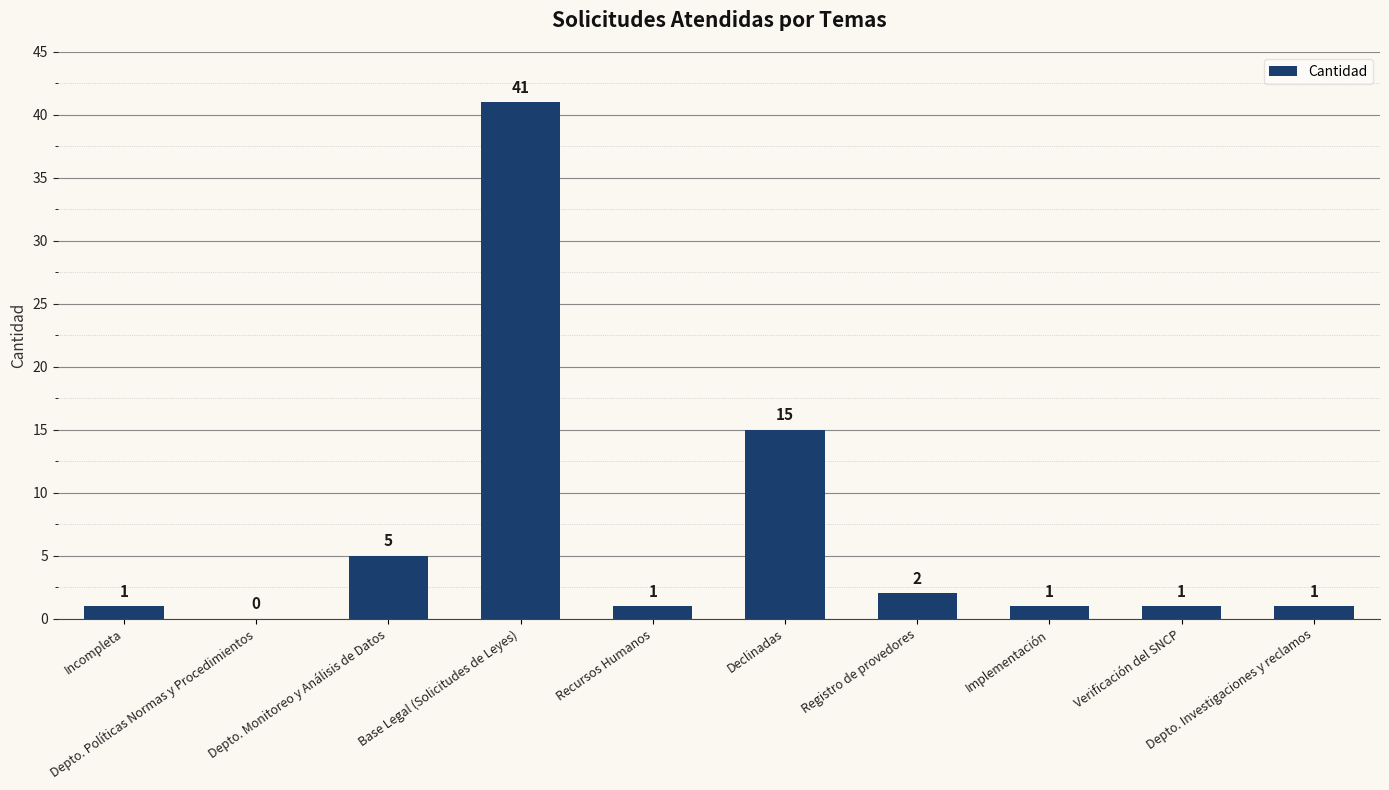

Reading left to right, list all the values displayed in this chart.

Incompleta=1	Depto. Políticas Normas y Procedimientos=0	Depto. Monitoreo y Análisis de Datos=5	Base Legal (Solicitudes de Leyes)=41	Recursos Humanos=1	Declinadas=15	Registro de provedores=2	Implementación=1	Verificación del SNCP=1	Depto. Investigaciones y reclamos=1